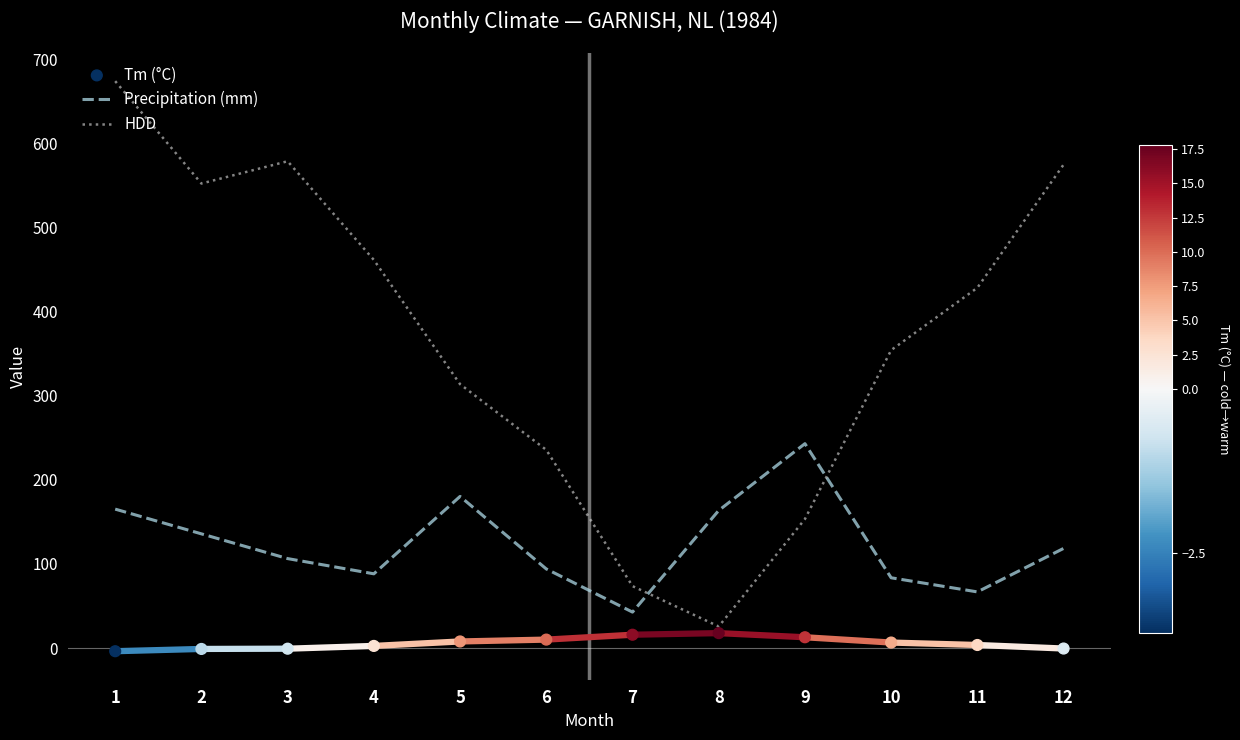

Is the value of HDD at 11 greater than the value of Precipitation (mm) at 7?

Yes